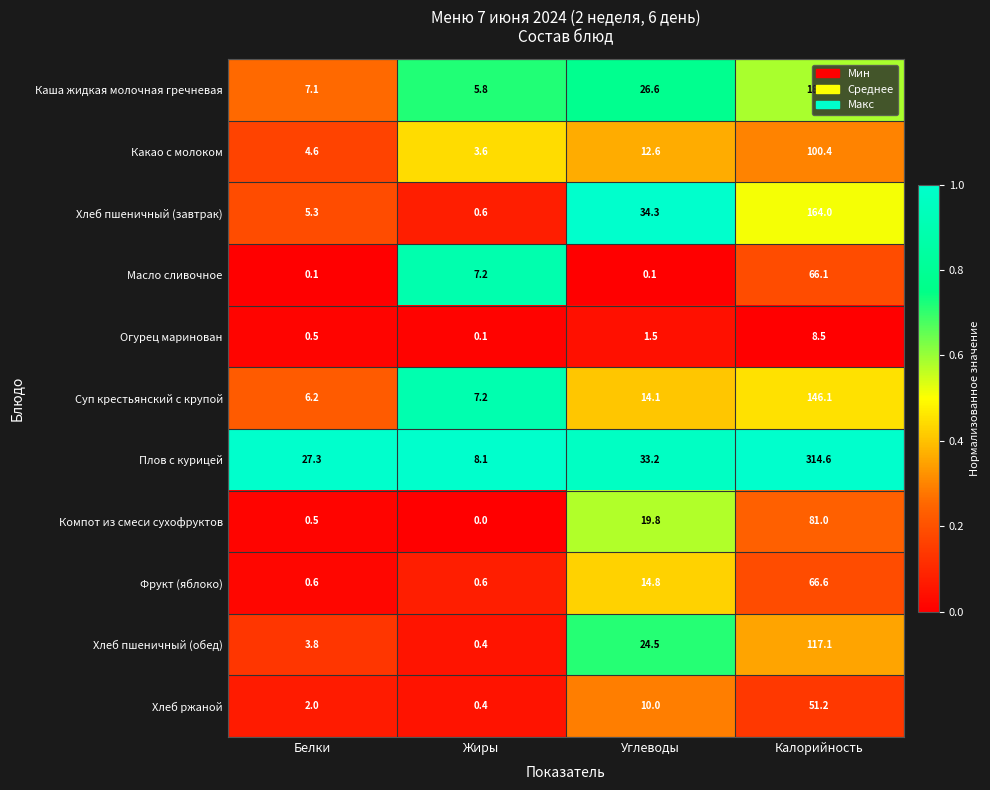

At which category does the chart reach its peak across all series?

Калорийность